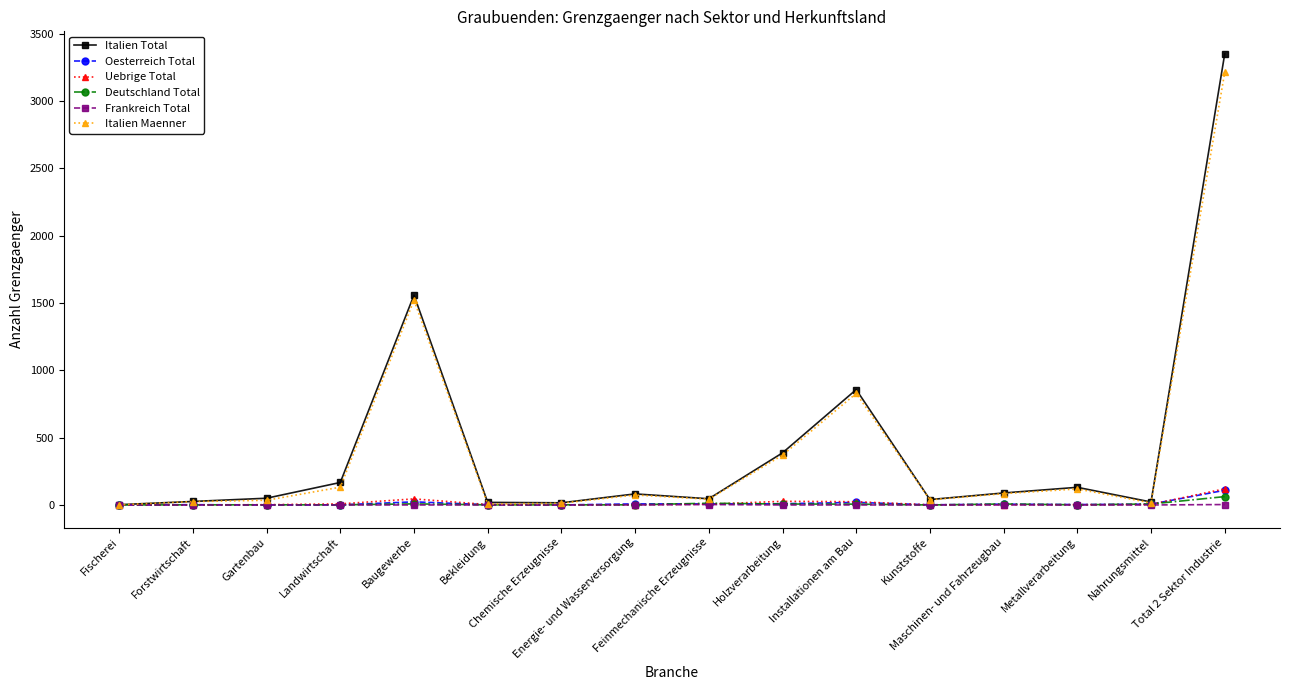

What are all the series names shown in the legend?

Italien Total, Oesterreich Total, Uebrige Total, Deutschland Total, Frankreich Total, Italien Maenner